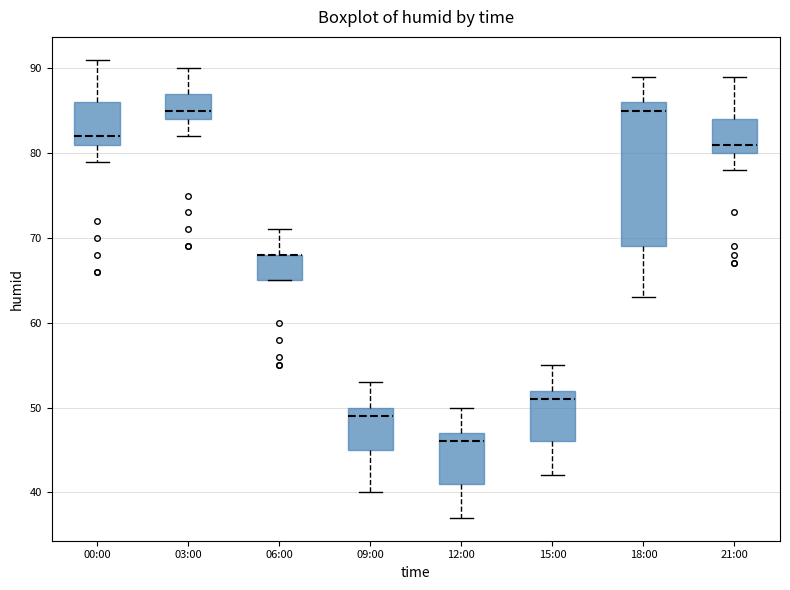

Reading left to right, read every box against the y-axis: the position of its median line, the range the box covers, and the ends of its whiskers. The values are not printed on the chart, so give them approximately, as read against the axis.

00:00: median 82, box 81 to 86, whiskers 79 to 91
03:00: median 85, box 84 to 87, whiskers 82 to 90
06:00: median 68 (drawn on the box's upper edge), box 65 to 68, whiskers 65 to 71
09:00: median 49, box 45 to 50, whiskers 40 to 53
12:00: median 46, box 41 to 47, whiskers 37 to 50
15:00: median 51, box 46 to 52, whiskers 42 to 55
18:00: median 85, box 69 to 86, whiskers 63 to 89
21:00: median 81, box 80 to 84, whiskers 78 to 89